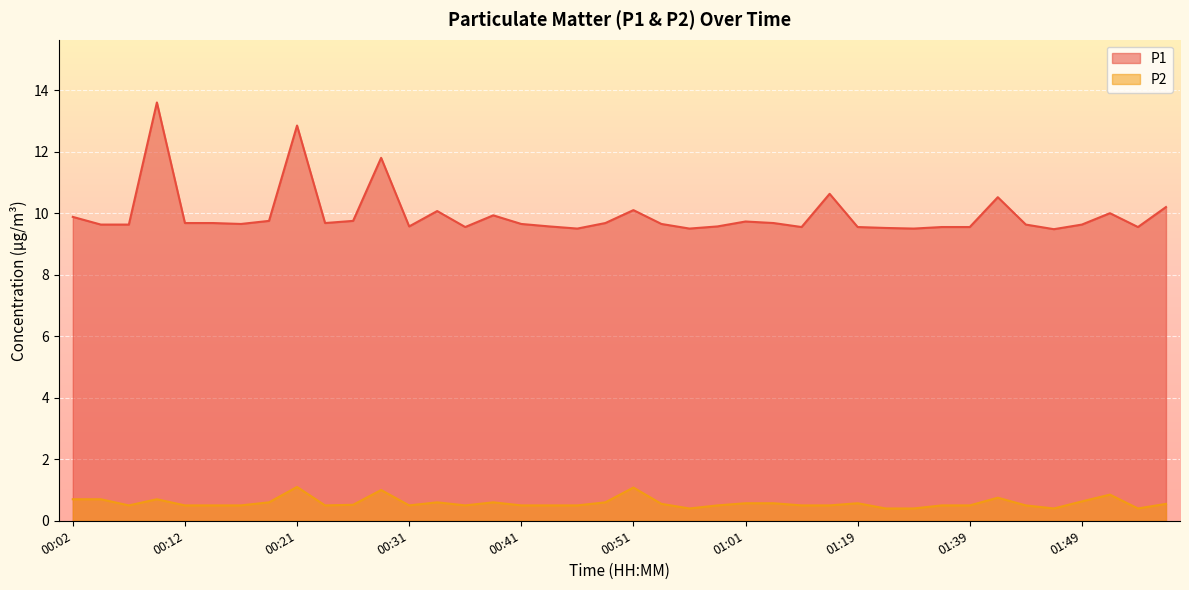

At which category is the sum across all series the highest?

00:09